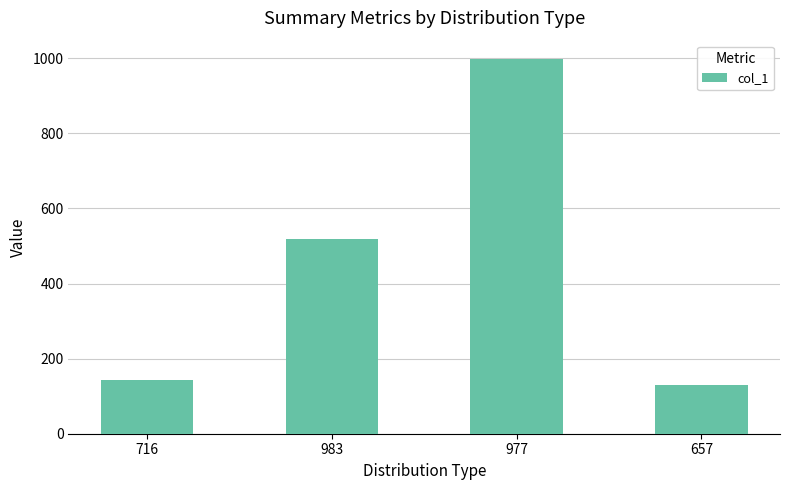

What is the label of the 1st bar from the left?

716